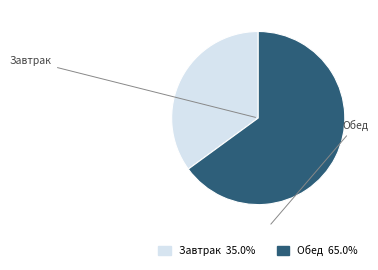

Is the sum of Завтрак and Обед greater than half?

Yes